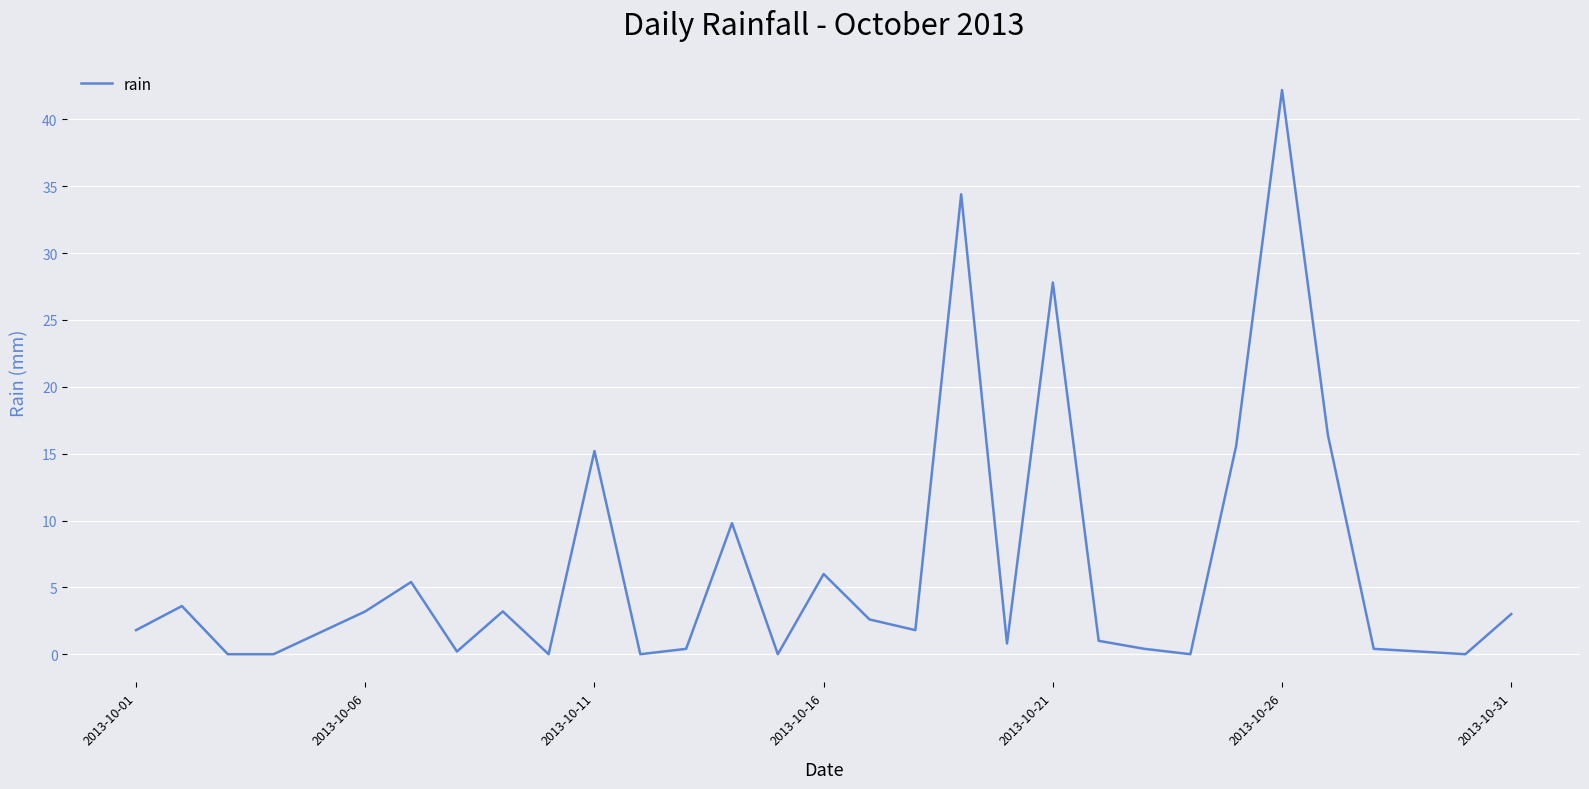

What is the difference between the maximum and minimum values?

42.2